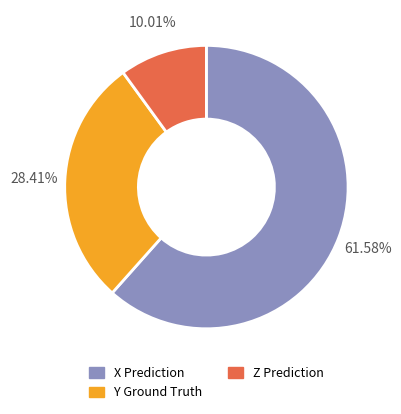

Is there any slice that represents more than half of the pie?

Yes